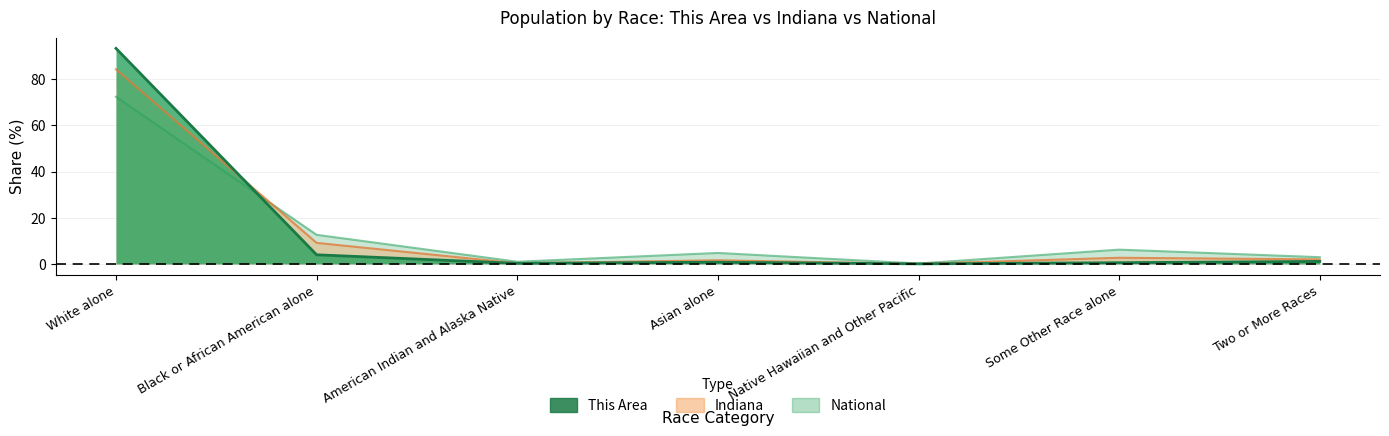

Where is the first local maximum for Indiana?

Asian alone